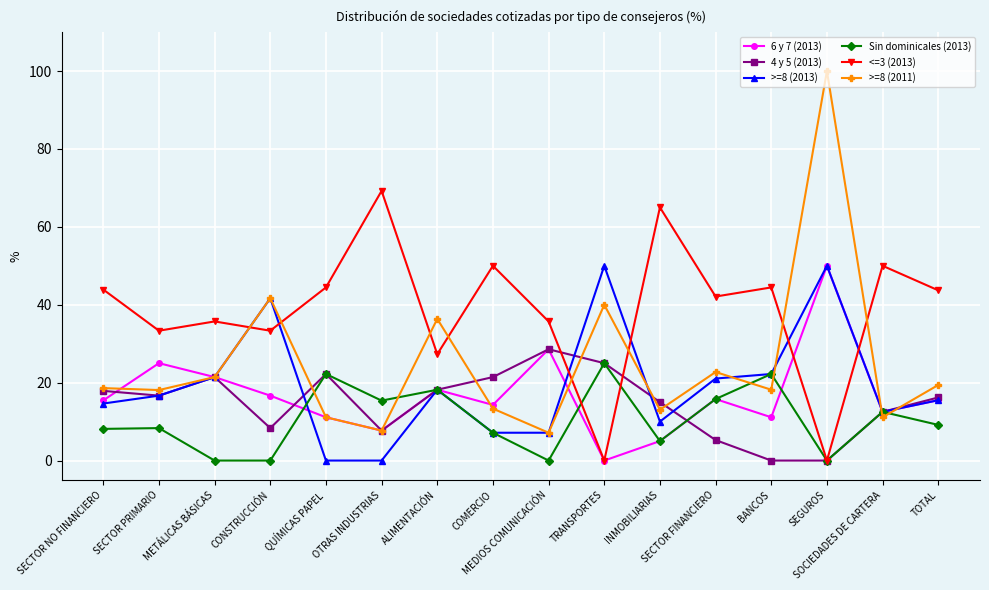

Does the chart display data point markers on the line(s)?

Yes